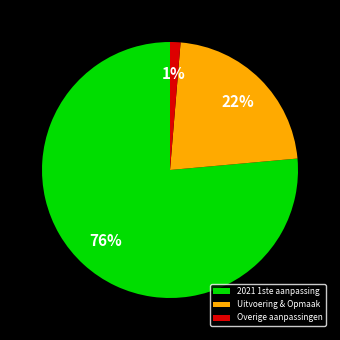

To the nearest percent, what is the average slice percentage?

33%